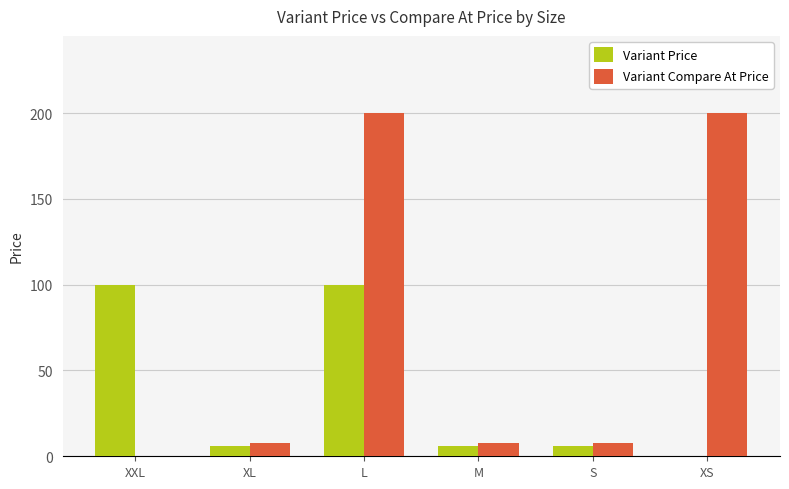

How many values in Variant Price are above zero?

5